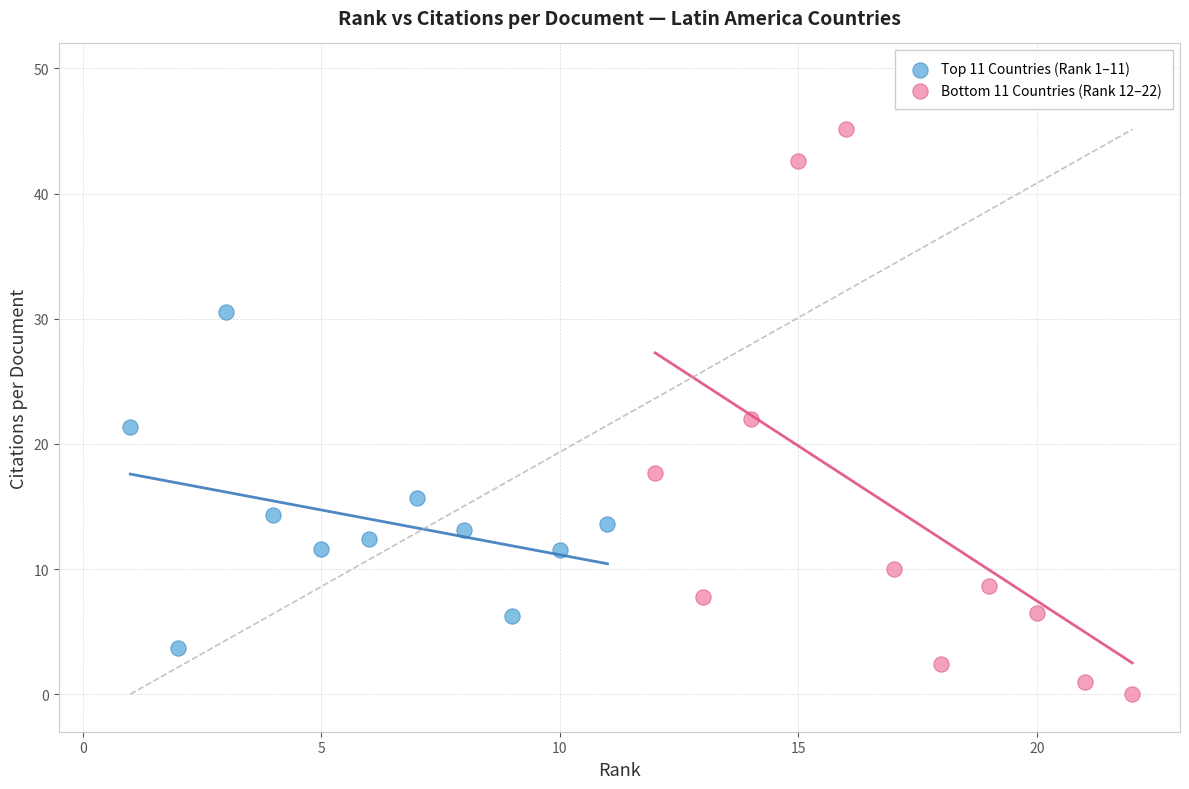

Which series has the largest Y range (max minus min)?

Bottom 11 Countries (Rank 12–22)